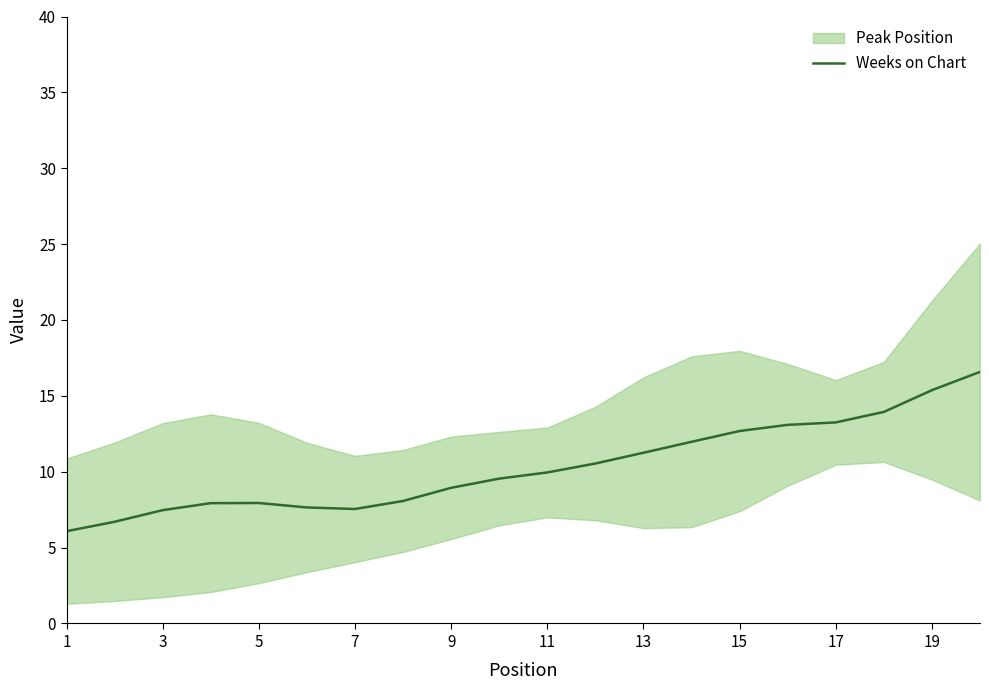

The Weeks on Chart series shows 10.0 at 11. True or false?

True